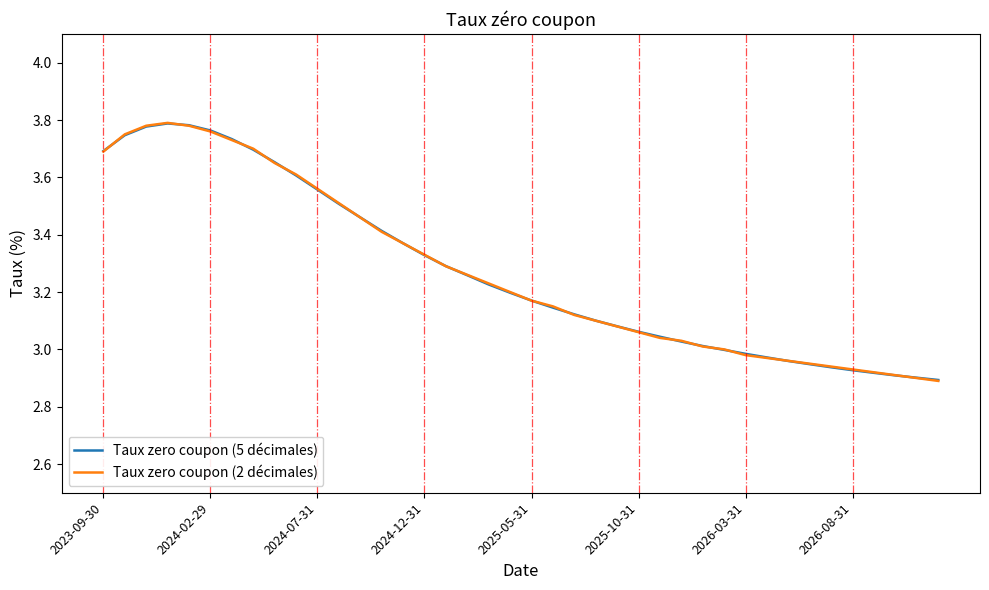

How many lines are shown in the chart?

2